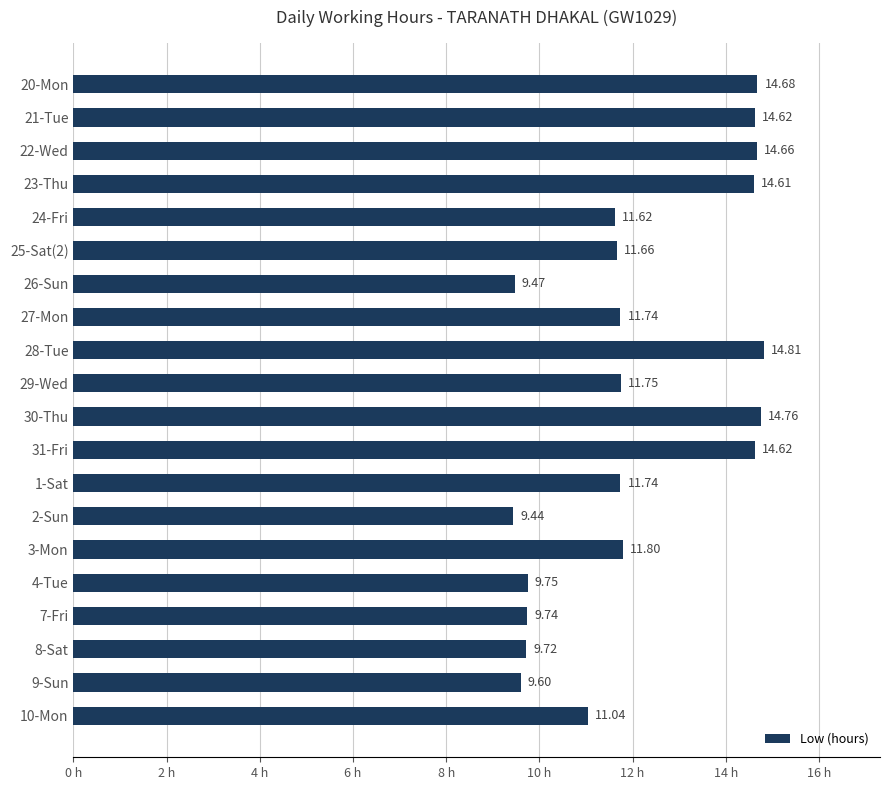

Which label corresponds to the smallest value in the chart?

2-Sun